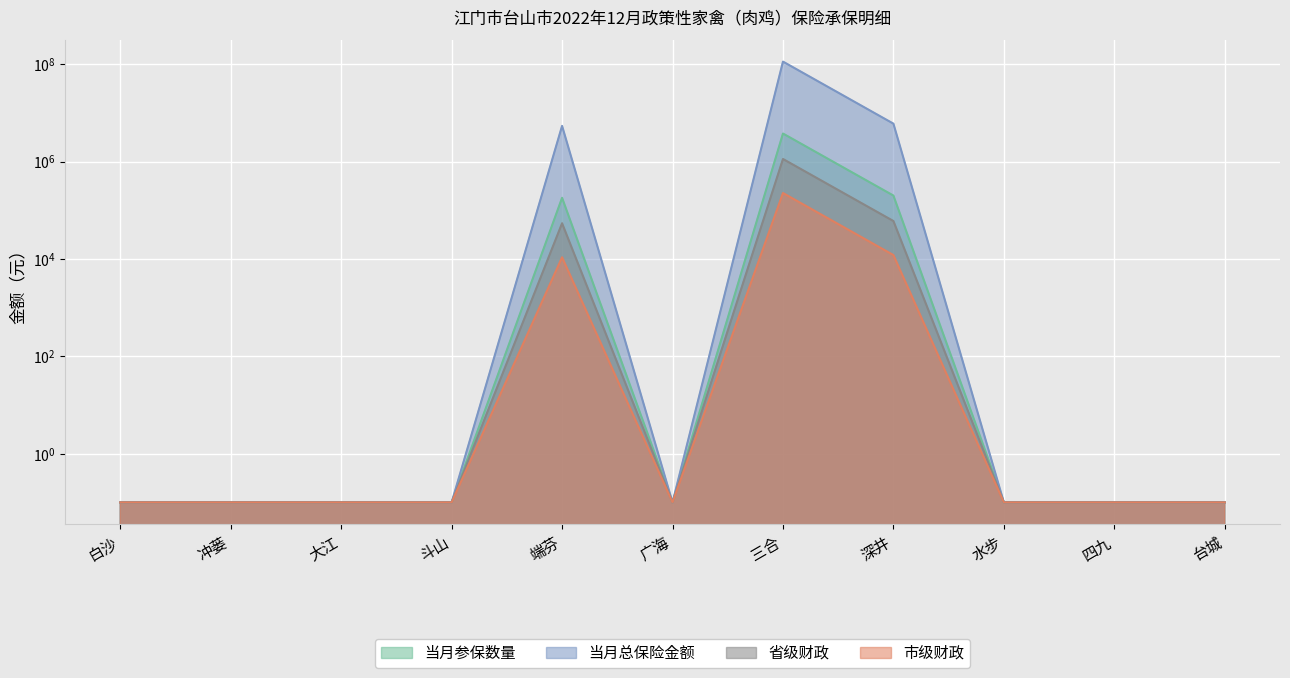

What is the minimum value shown in the chart?

0.1